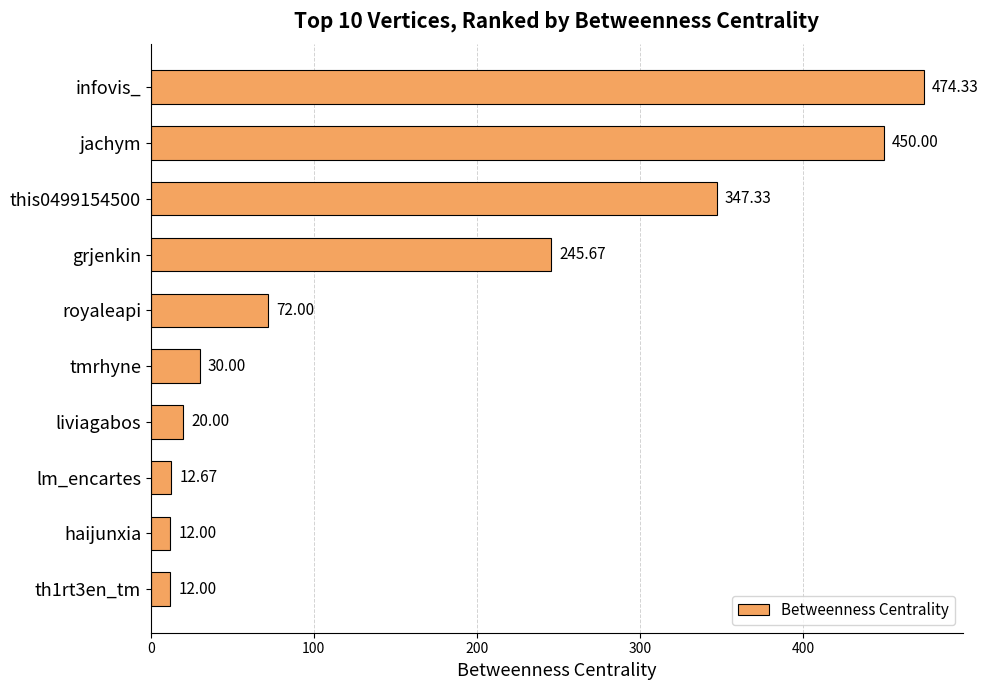

Which label corresponds to the largest value in the chart?

infovis_